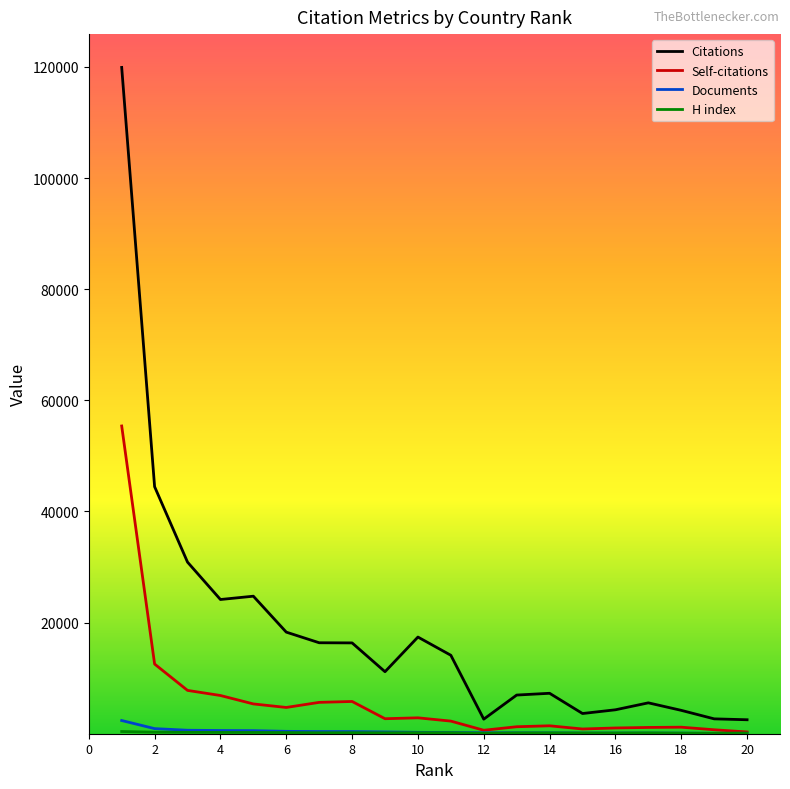

Which series has the widest spread of values?

Citations